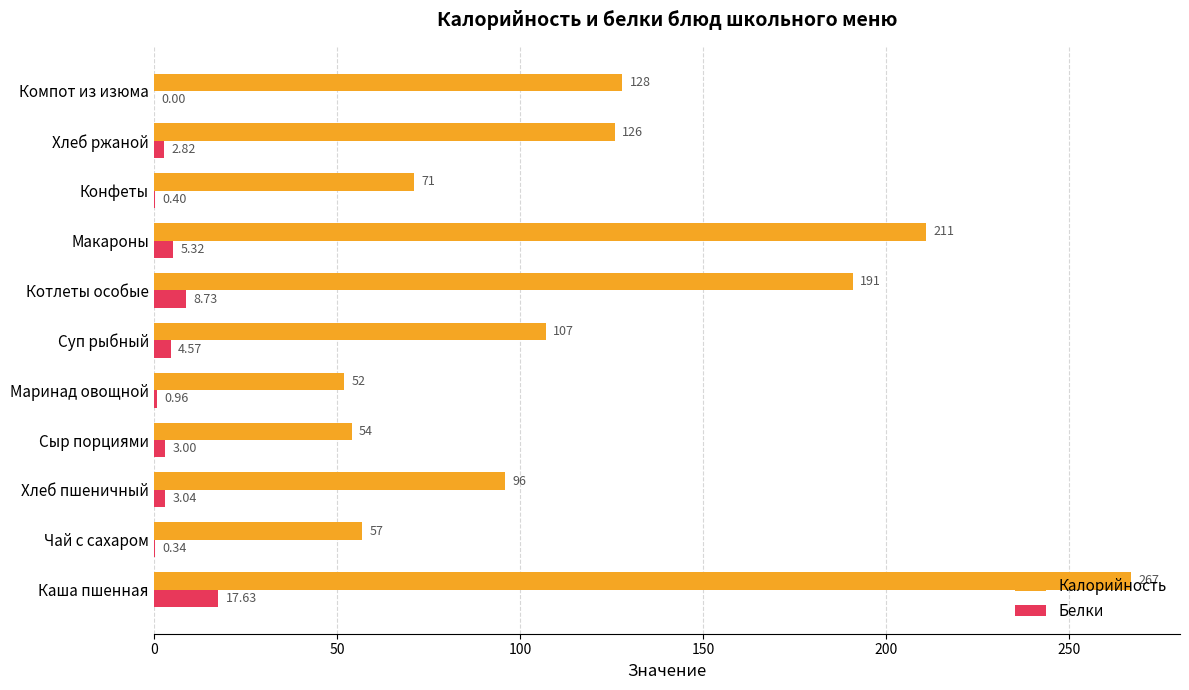

At which label is Калорийность closest to 159?

Компот из изюма